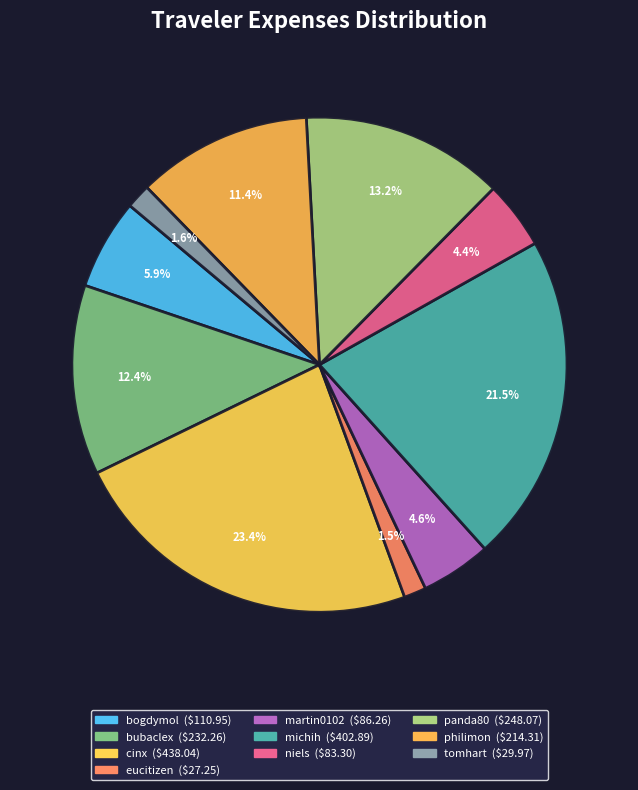

Does any single category account for the majority?

No